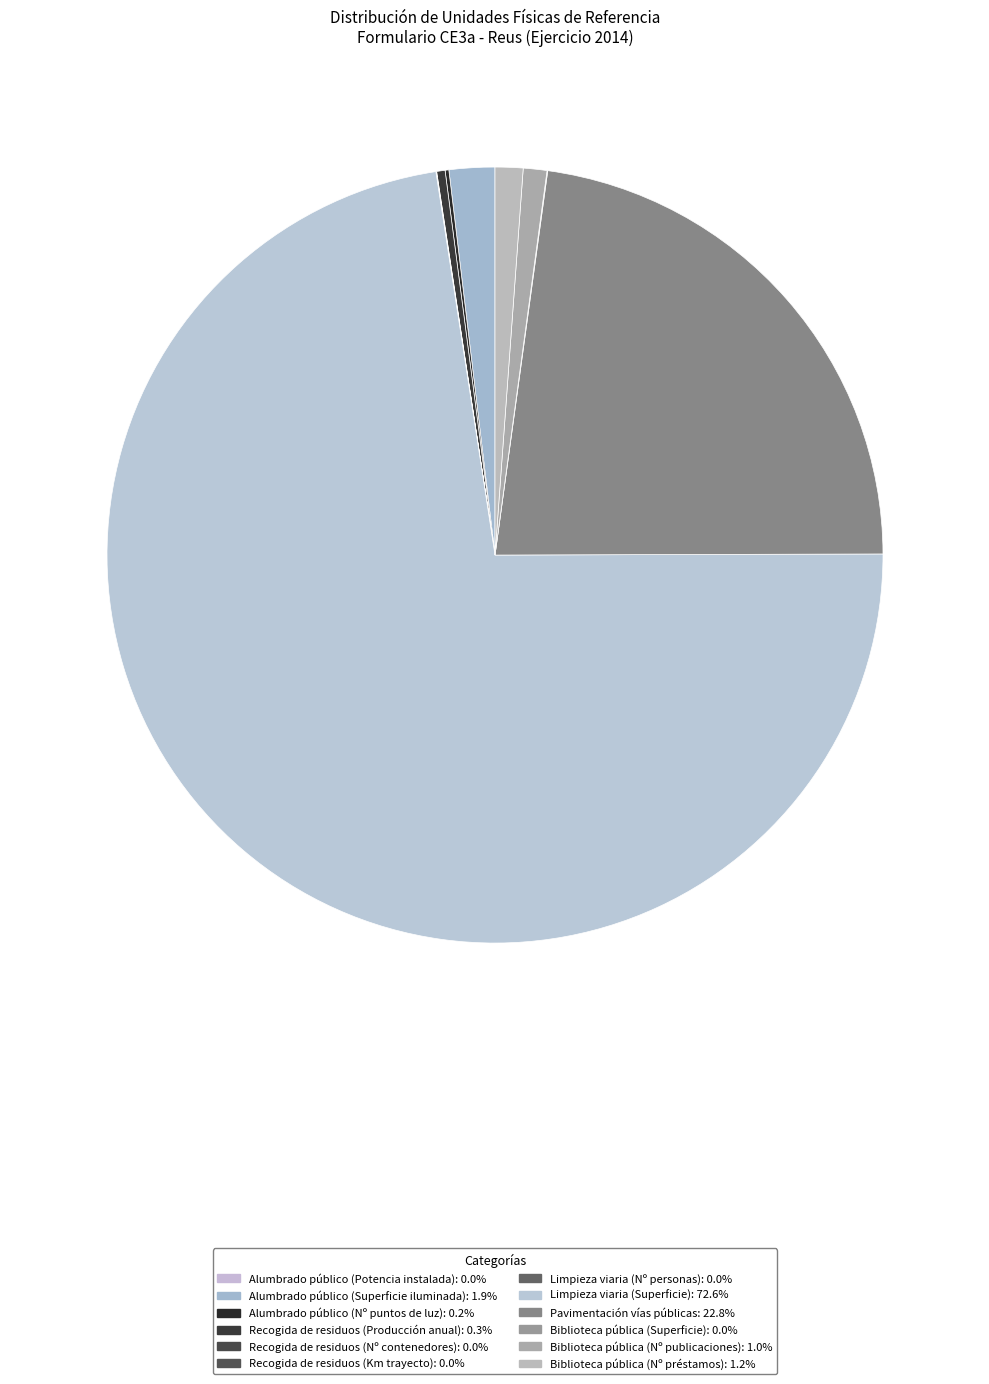

Count the number of slices in the pie.

12